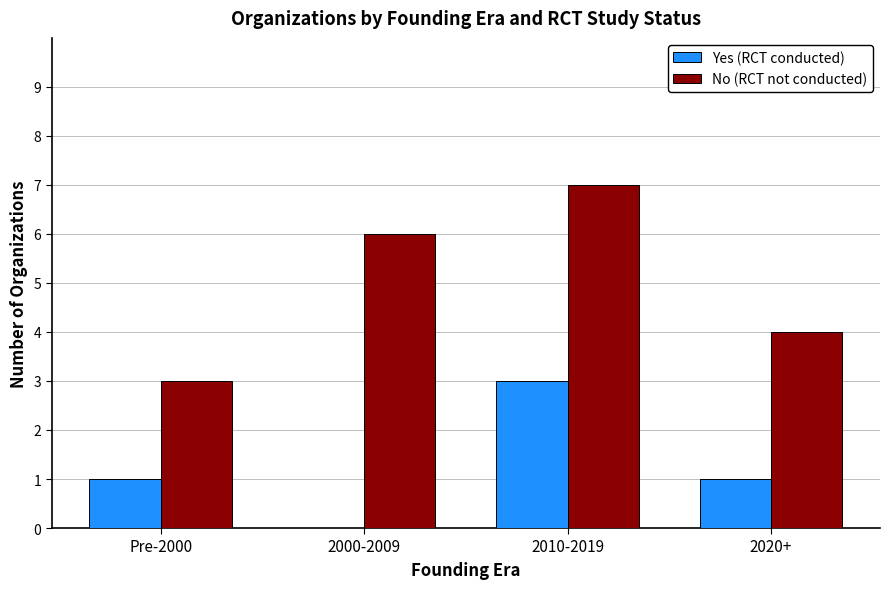

What is the approximate value of Yes (RCT conducted) at 2020+?

1